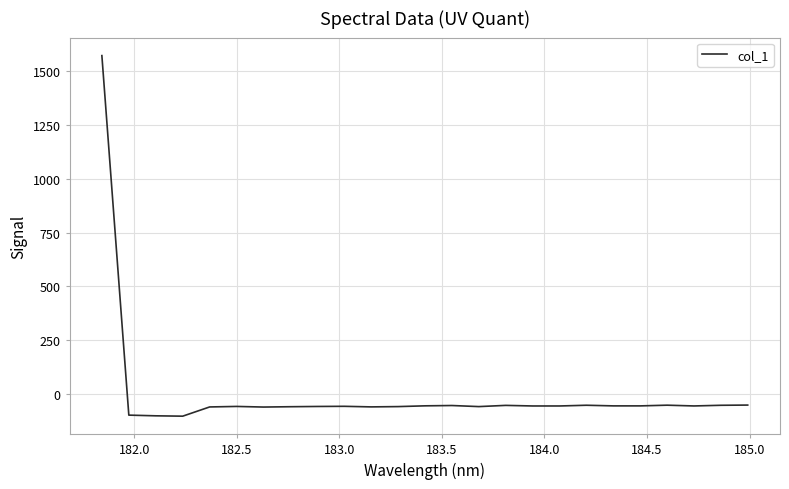

What is the difference between the maximum and minimum values?

1674.5